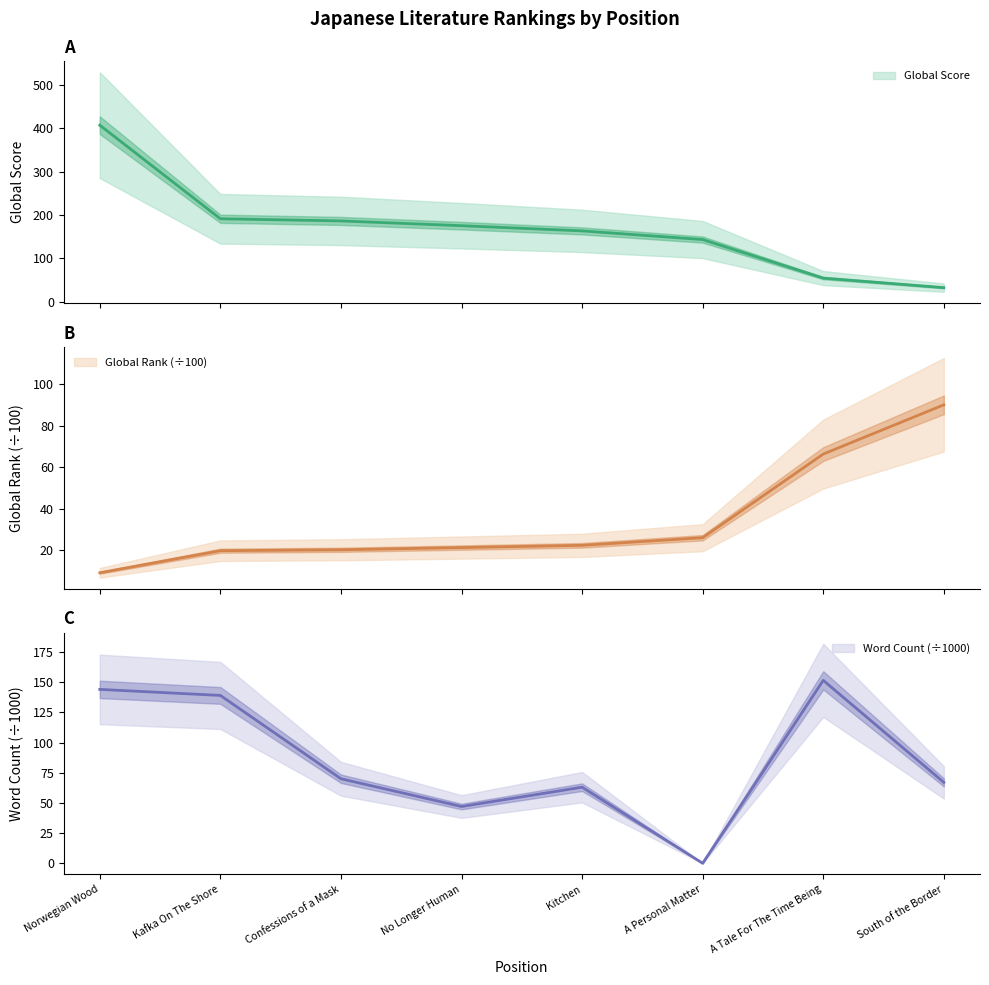

How many data points in Word Count are above 70?

3